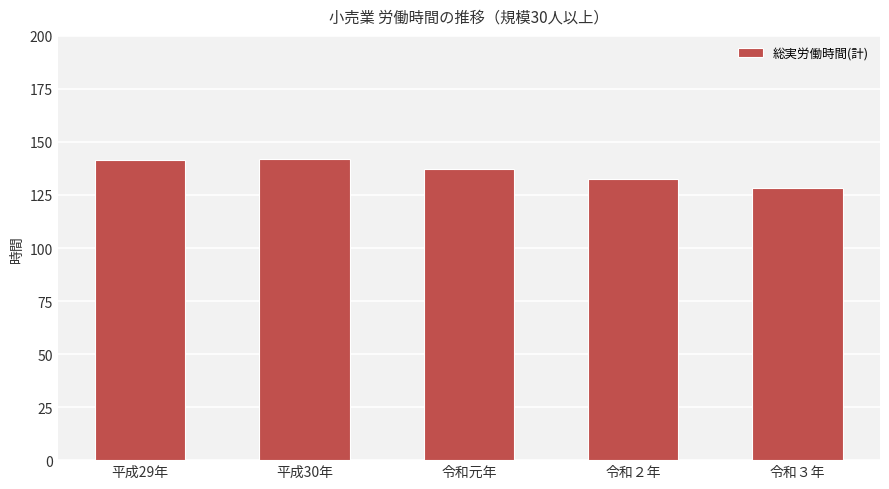

What is the label of the 2nd bar from the right?

令和２年